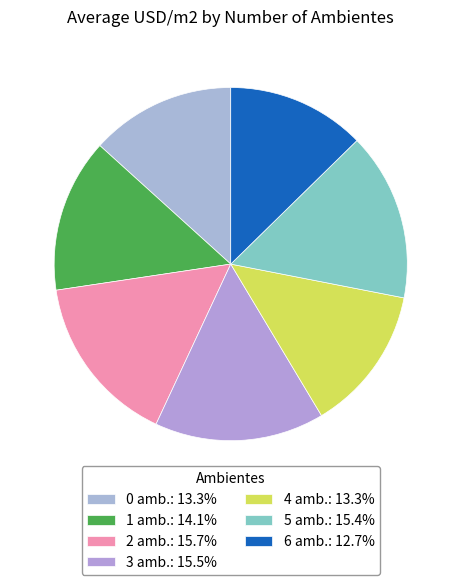

What is the change in value from 4 to 5?

+261.7